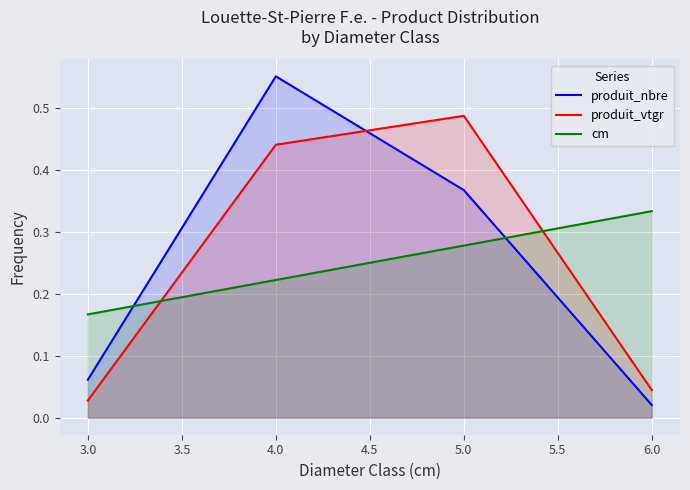

True or false: cm has a value of 0.1 at 3.0.

False